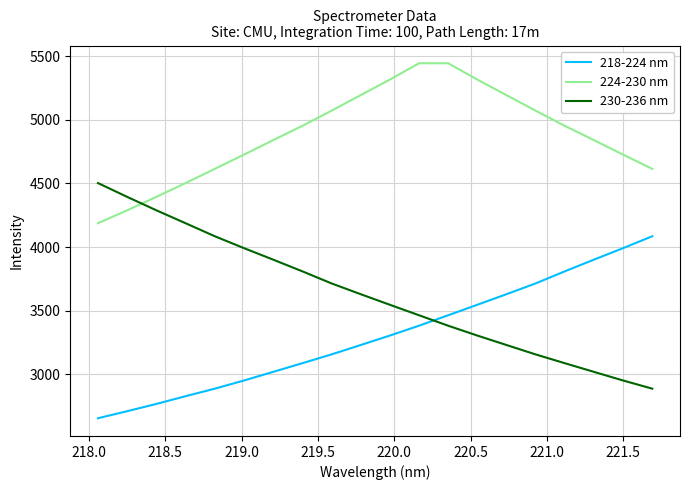

List the series in order of their overall mean, lowest first.

218-224 nm, 230-236 nm, 224-230 nm